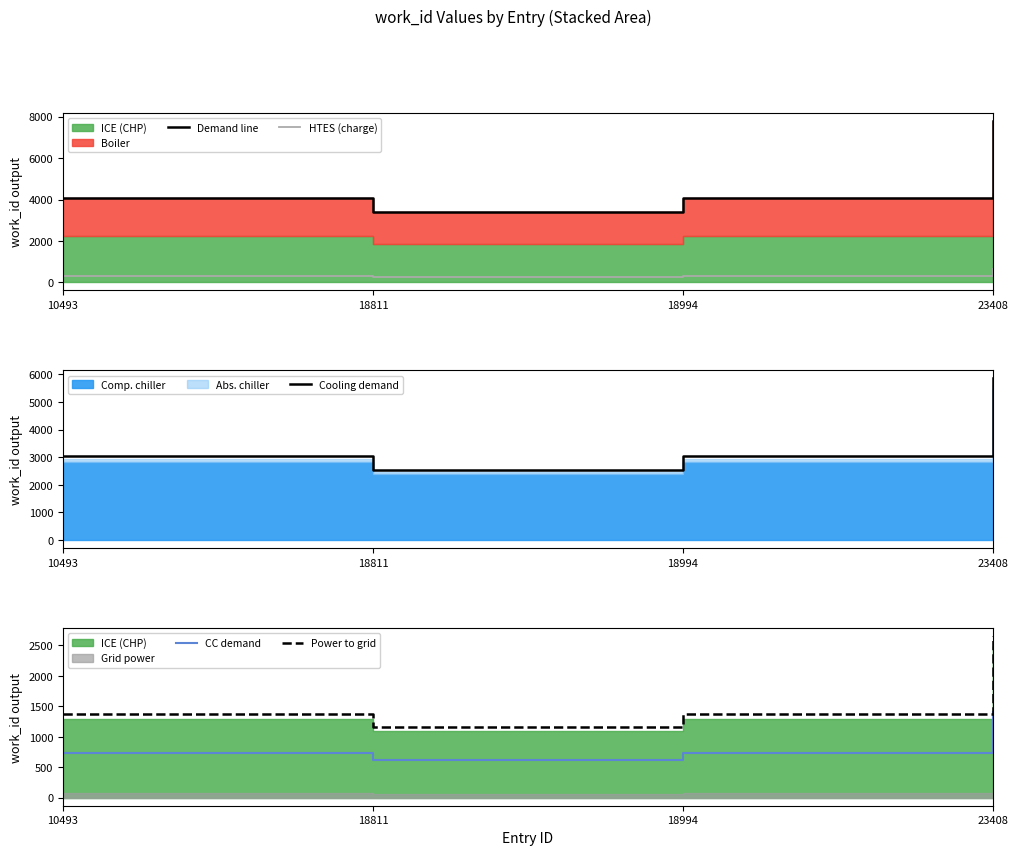

True or false: CC demand and Demand line intersect in this chart.

False